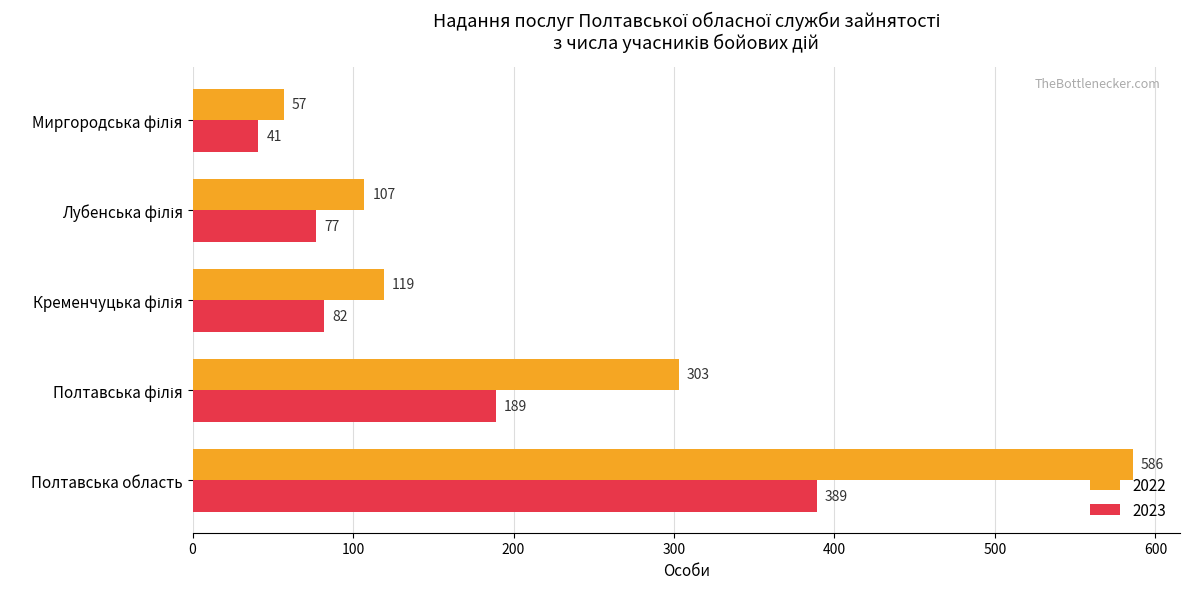

True or false: 2023 has a value of 389 at Полтавська область.

True